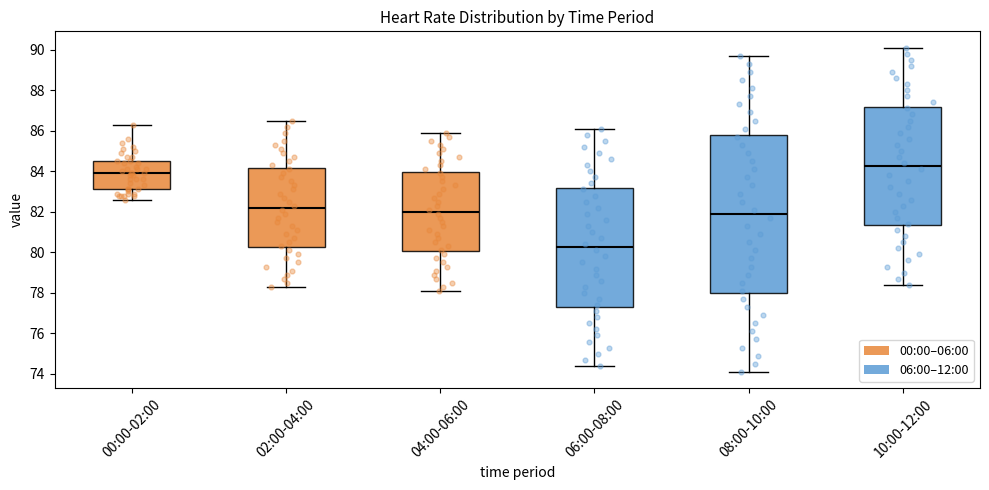

Reading left to right, read every box against the y-axis: the position of its median line, the range the box covers, and the ends of its whiskers. The values are not printed on the chart, so give them approximately, as read against the axis.

00:00-02:00: median 84.0, box 83.2 to 84.6, whiskers 82.6 to 86.4
02:00-04:00: median 82.2, box 80.2 to 84.2, whiskers 78.4 to 86.6
04:00-06:00: median 82.0, box 80.0 to 84.0, whiskers 78.2 to 86.0
06:00-08:00: median 80.2, box 77.4 to 83.2, whiskers 74.4 to 86.2
08:00-10:00: median 82.0, box 78.0 to 85.8, whiskers 74.2 to 89.8
10:00-12:00: median 84.2, box 81.4 to 87.2, whiskers 78.4 to 90.2